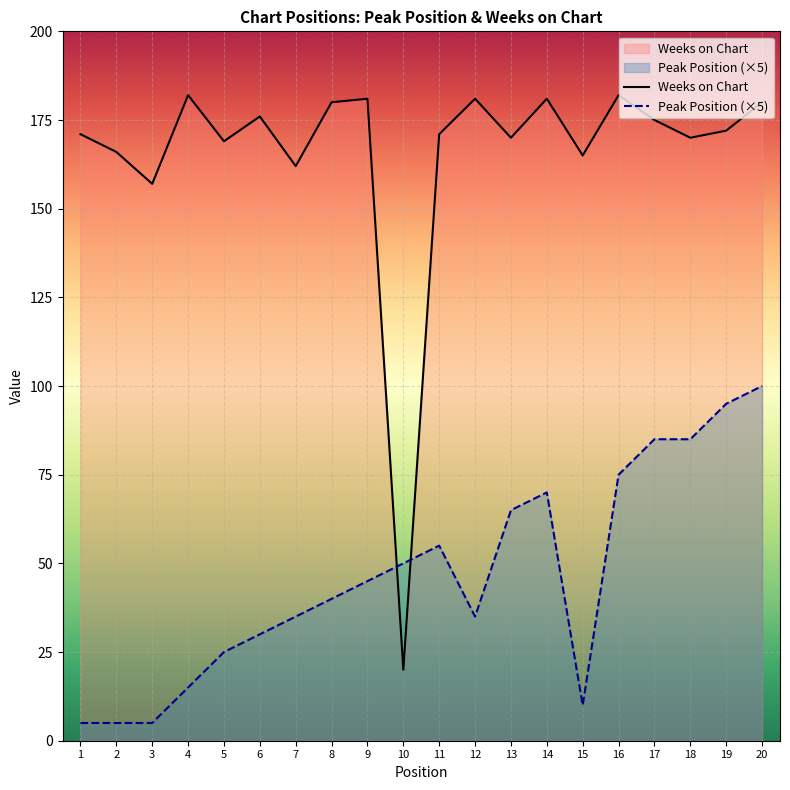

Where is Weeks on Chart nearest to the value 101?

3